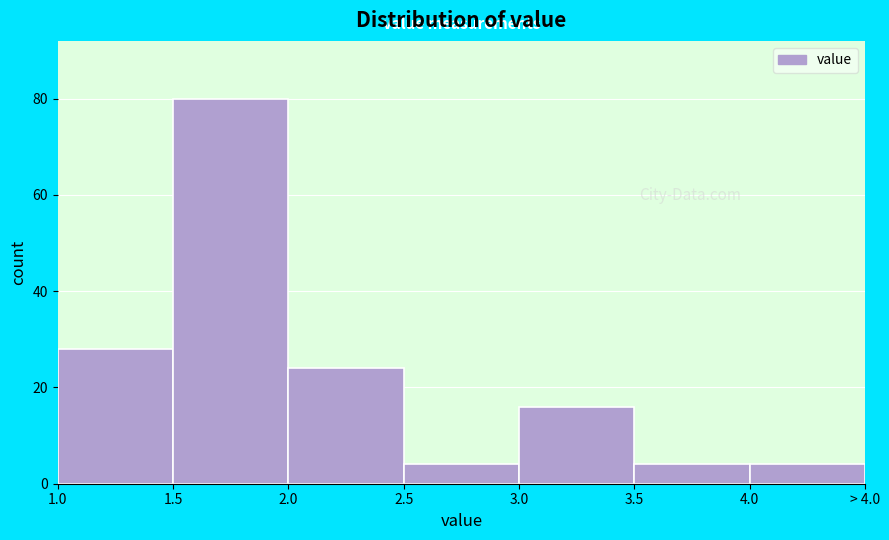

Reading left to right, transcribe all the data shown in this chart.

28	80	24	4	16	4	4